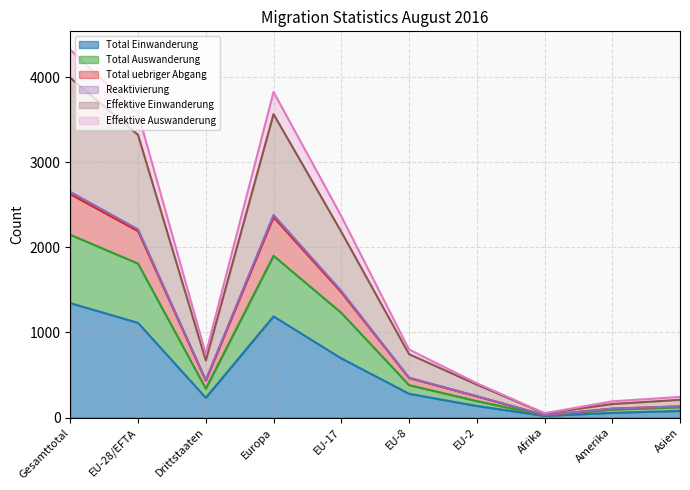

What is the label of the 6th point from the left?

EU-8